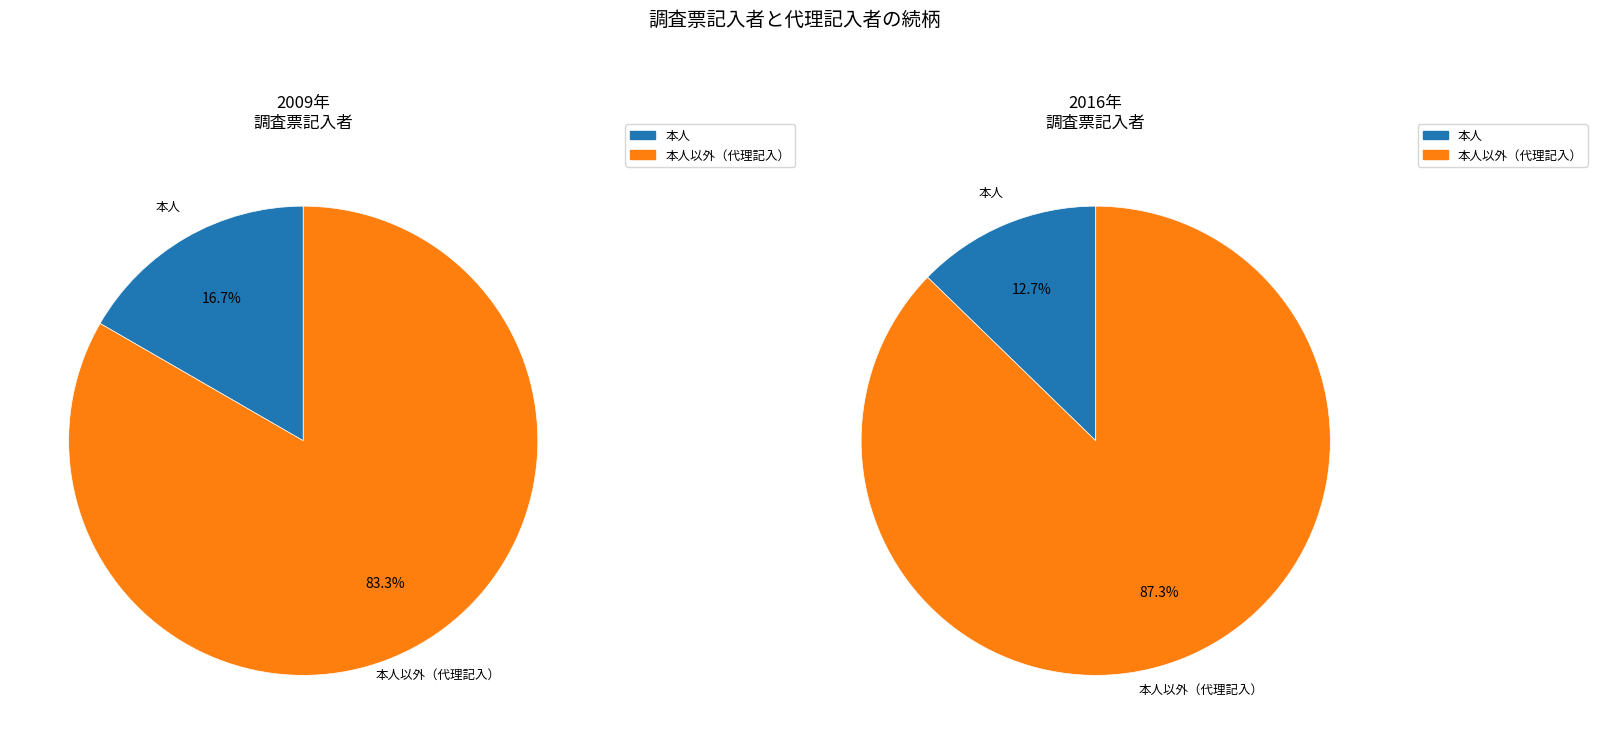

Is the sum of 3 and 1 greater than half?

Yes